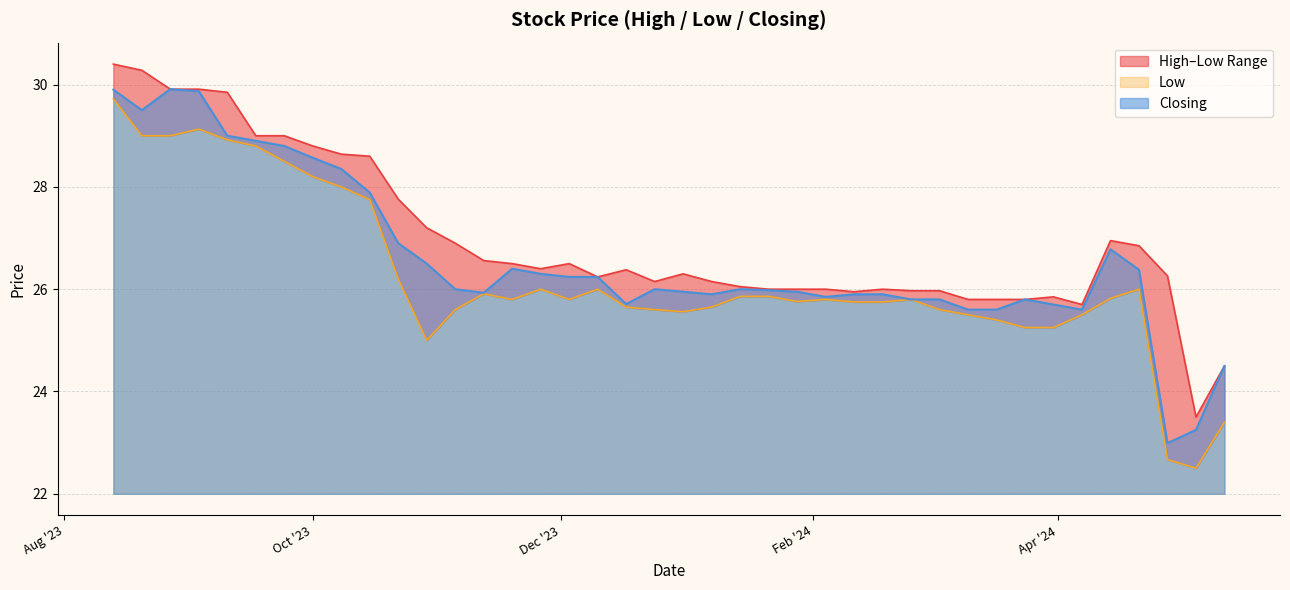

True or false: High and Closing intersect in this chart.

False